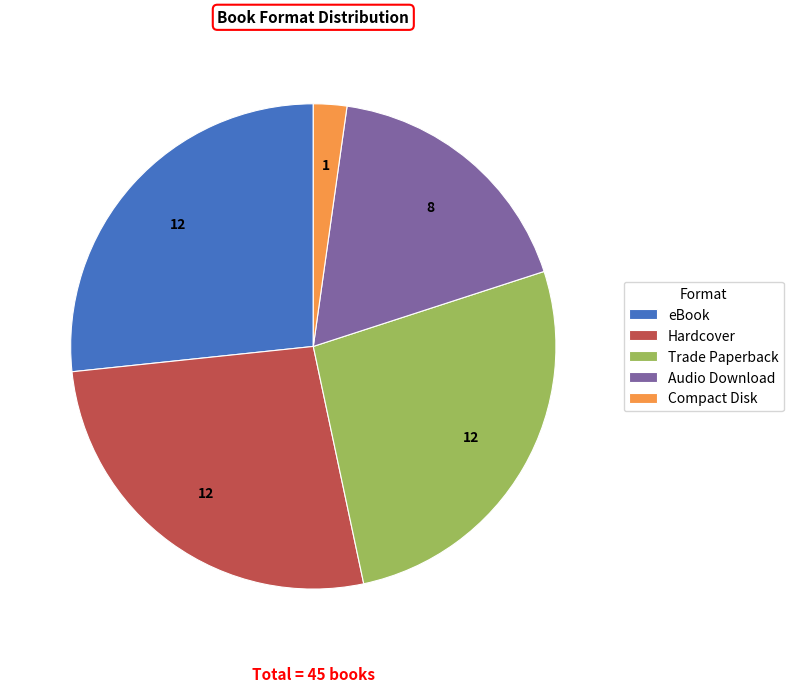

How many slices are in this pie chart?

5